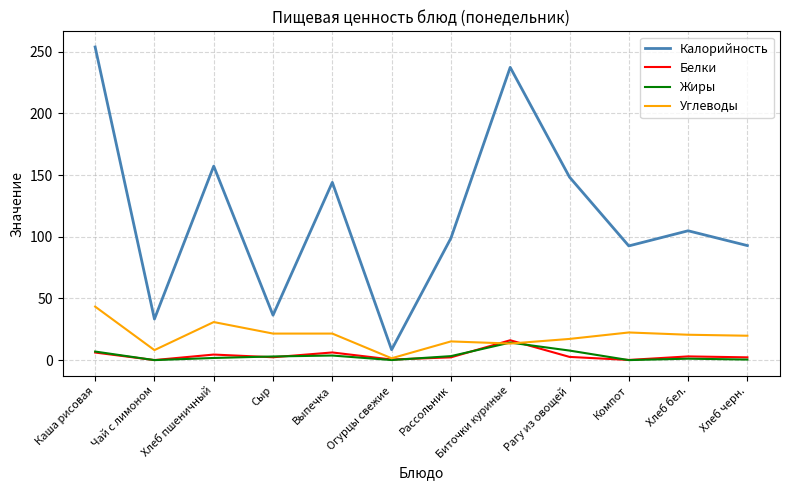

At how many categories does at least one series exceed 120?

5